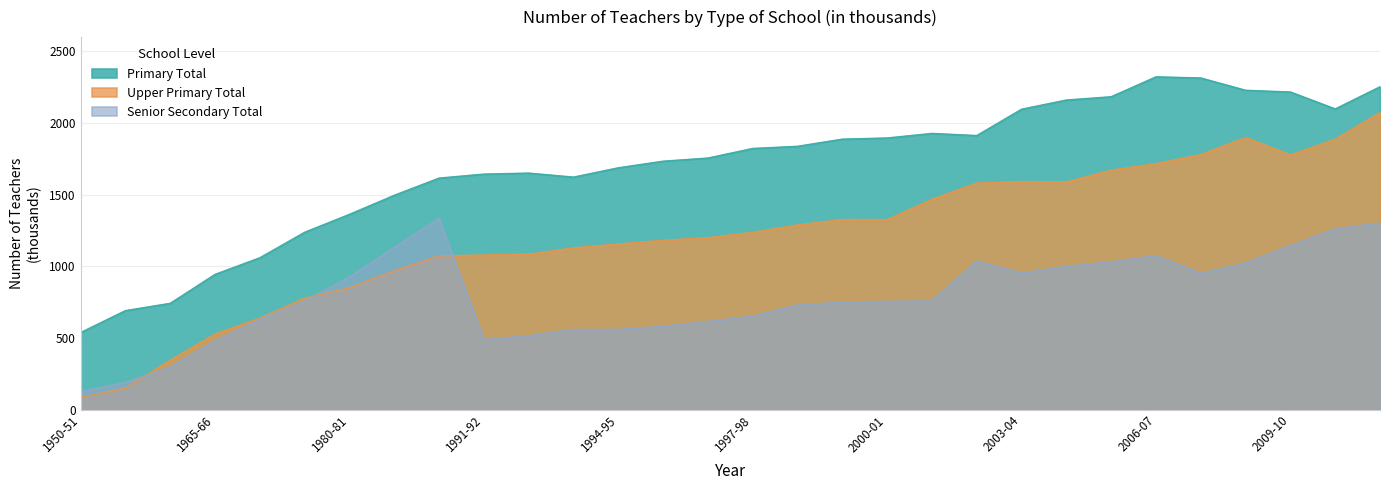

Which category has the lowest value across all series?

1950-51